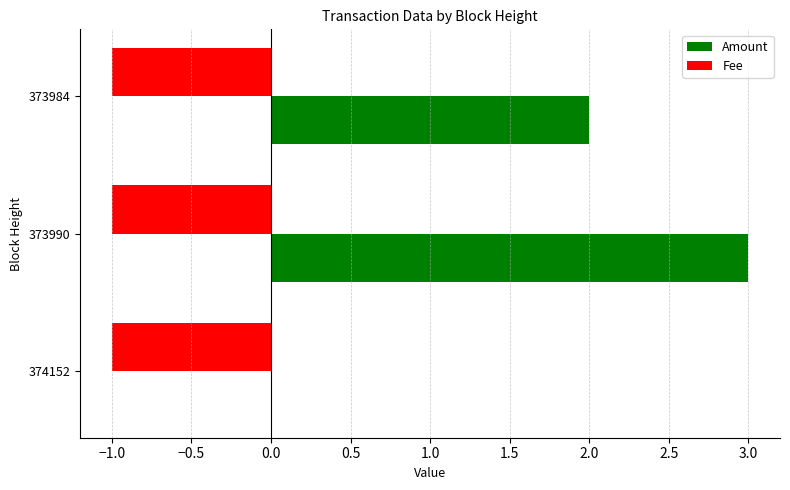

Which category has the highest value in the Amount series?

373990